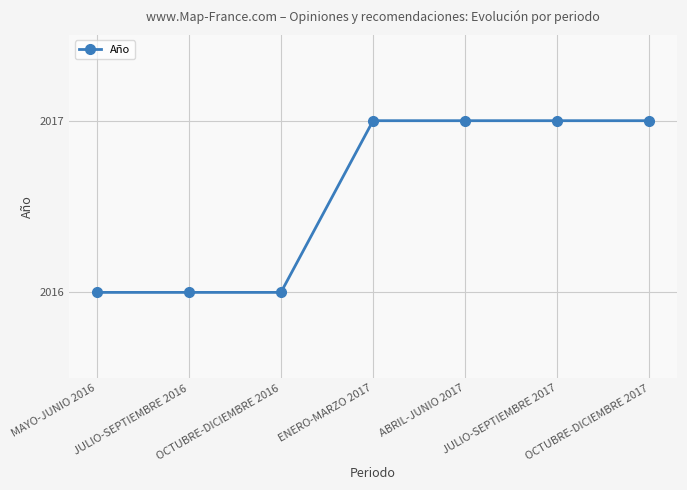

The value at JULIO-SEPTIEMBRE 2017 is 2017. True or false?

True